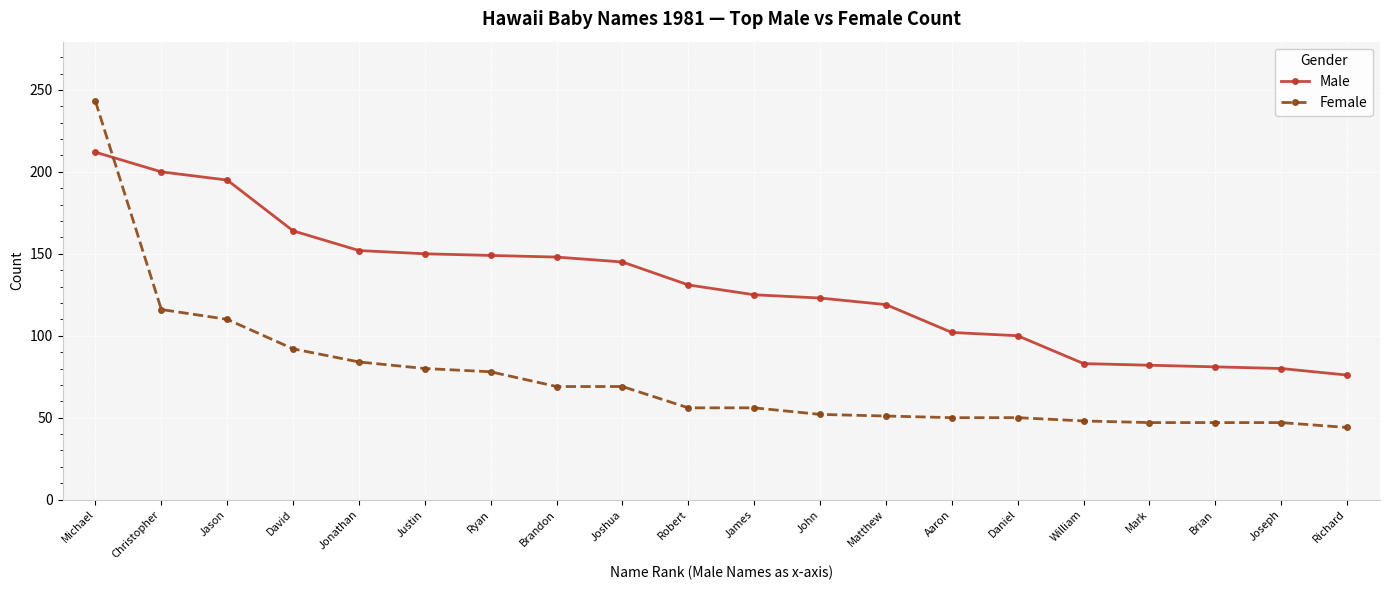

What is the greatest value displayed?

243